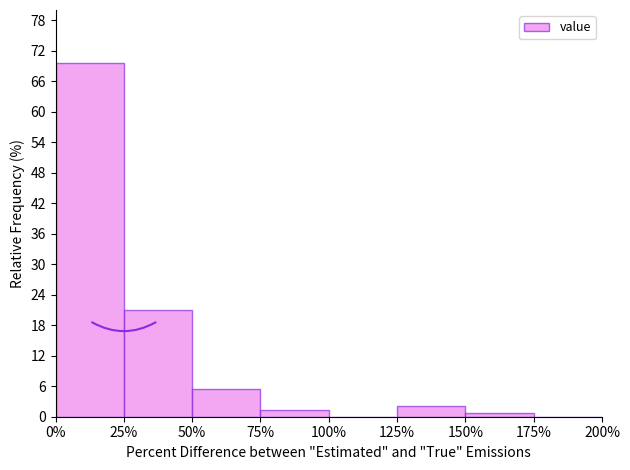

Reading left to right, transcribe this chart: for each bar, give the range it covers on the x-axis and its height. The values are not printed on the chart, so give them approximately, as read against the axis.

0% to 25%: 70
25% to 50%: 21
50% to 75%: 5
75% to 100%: 1
100% to 125%: 0
125% to 150%: 2
150% to 175%: under 1
175% to 200%: 0